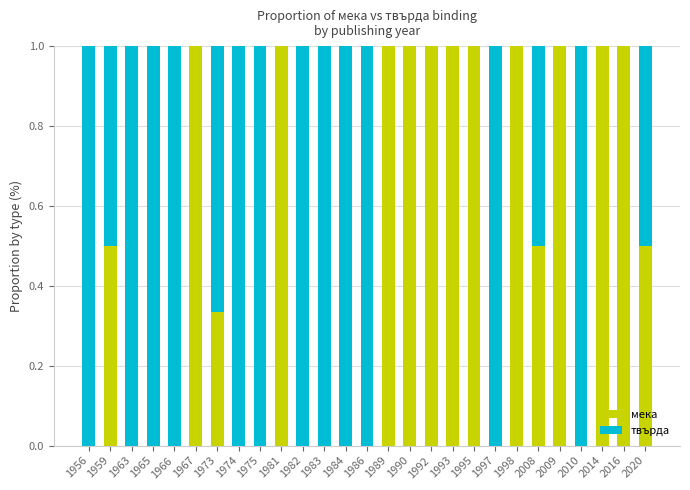

What value does the мека series have at 1967?

1.0